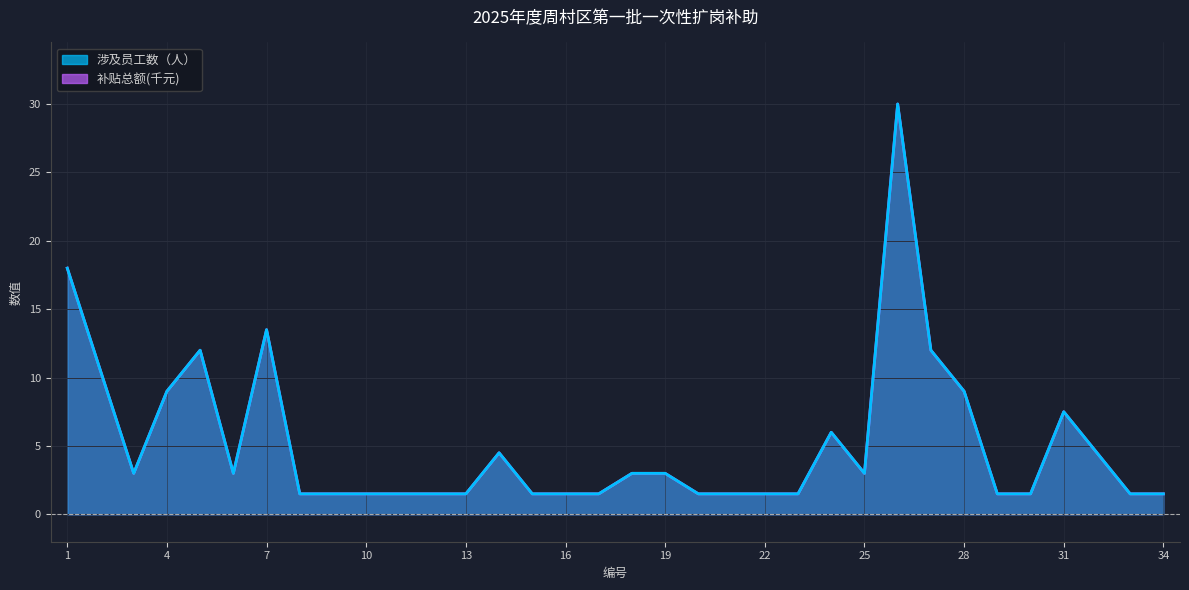

Where is the first local maximum for 补贴总额(元)?

5